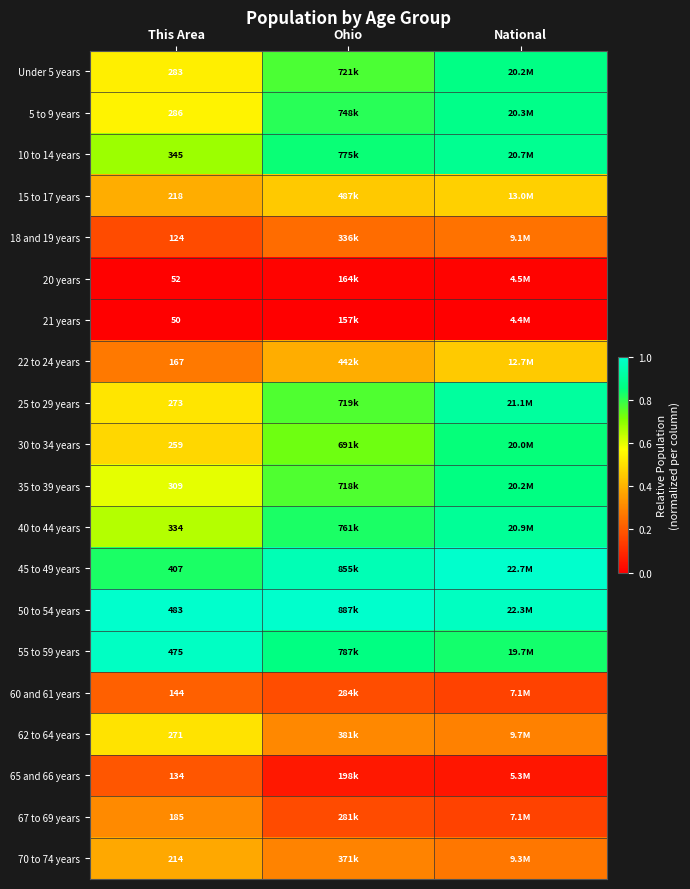

Is the value of 65 and 66 years at This Area greater than the value of 70 to 74 years at This Area?

No